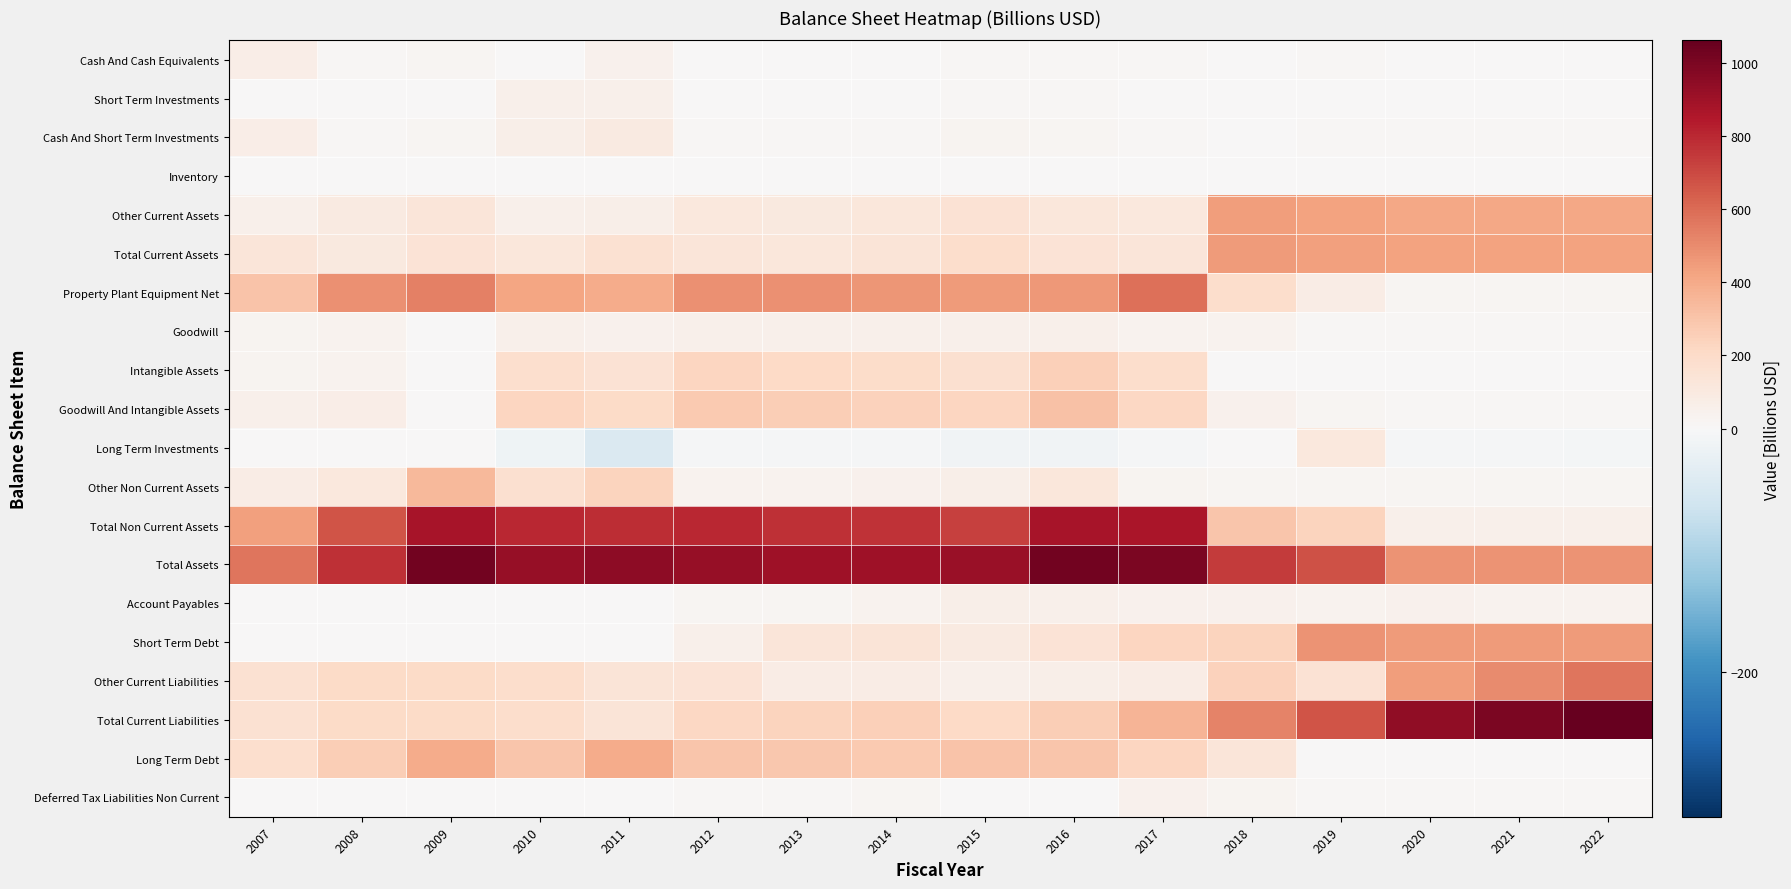

Rank the series by their maximum value, from lowest to highest.

Inventory, Deferred Tax Liabilities Non Current, Short Term Investments, Goodwill, Account Payables, Cash And Cash Equivalents, Cash And Short Term Investments, Long Term Investments, Intangible Assets, Goodwill And Intangible Assets, Other Non Current Assets, Long Term Debt, Other Current Assets, Total Current Assets, Short Term Debt, Other Current Liabilities, Property Plant Equipment Net, Total Non Current Assets, Total Assets, Total Current Liabilities